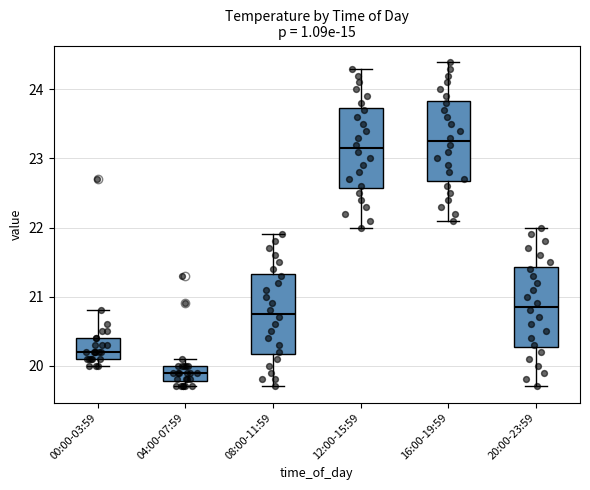

Reading left to right, read every box against the y-axis: the position of its median line, the range the box covers, and the ends of its whiskers. The values are not printed on the chart, so give them approximately, as read against the axis.

00:00-03:59: median 20.2, box 20.1 to 20.4, whiskers 20.0 to 20.8
04:00-07:59: median 19.9, box 19.8 to 20.0, whiskers 19.7 to 20.1
08:00-11:59: median 20.8, box 20.2 to 21.3, whiskers 19.7 to 21.9
12:00-15:59: median 23.2, box 22.6 to 23.7, whiskers 22.0 to 24.3
16:00-19:59: median 23.3, box 22.7 to 23.8, whiskers 22.1 to 24.4
20:00-23:59: median 20.9, box 20.3 to 21.4, whiskers 19.7 to 22.0